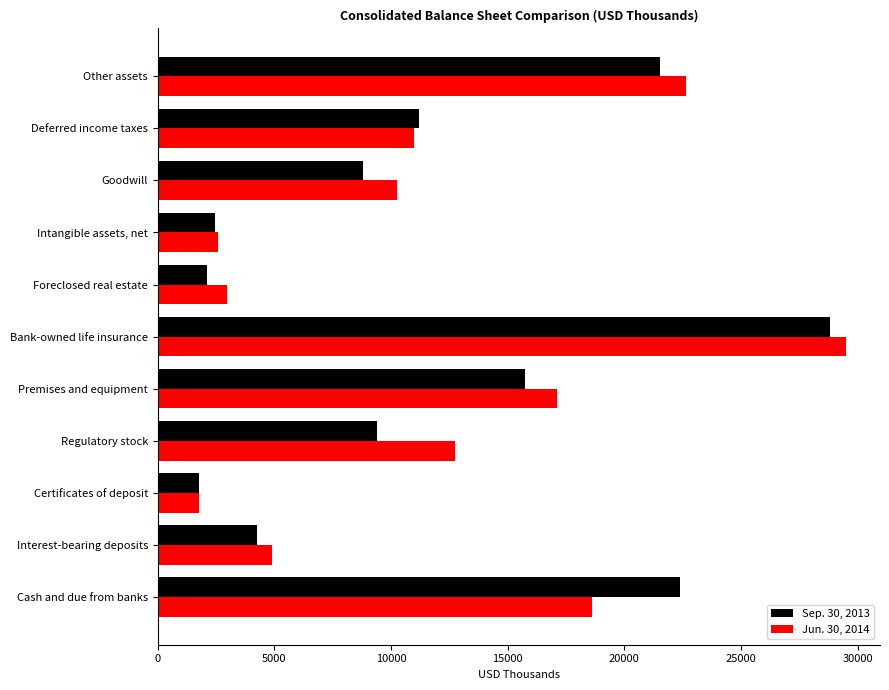

What is the maximum value shown in the chart?

29484